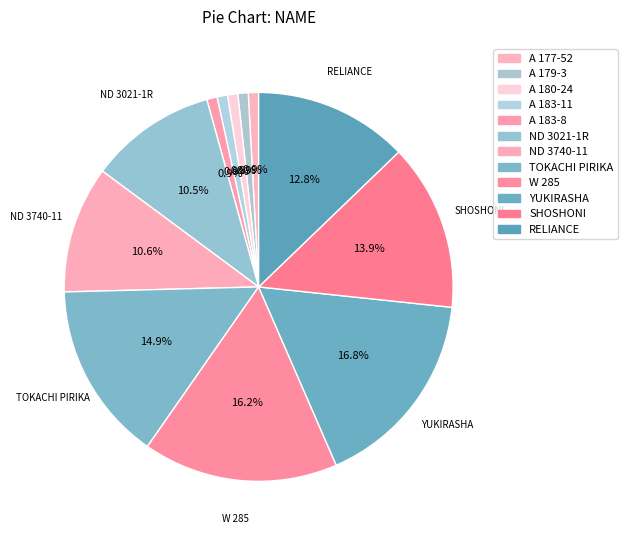

Combined, what portion of the pie is ND 3740-11 and A 180-24?

11.4%